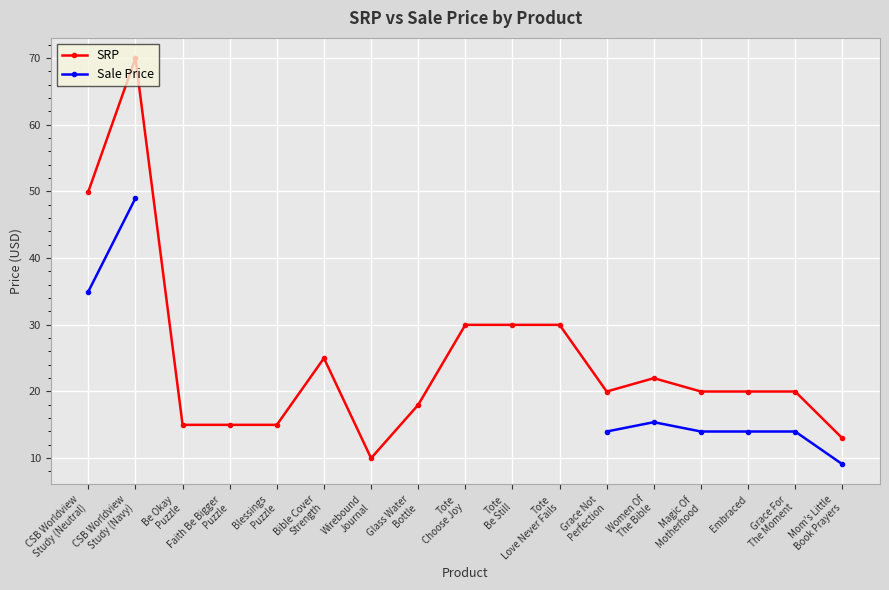

Where is the first local minimum for SRP?

Wirebound
Journal